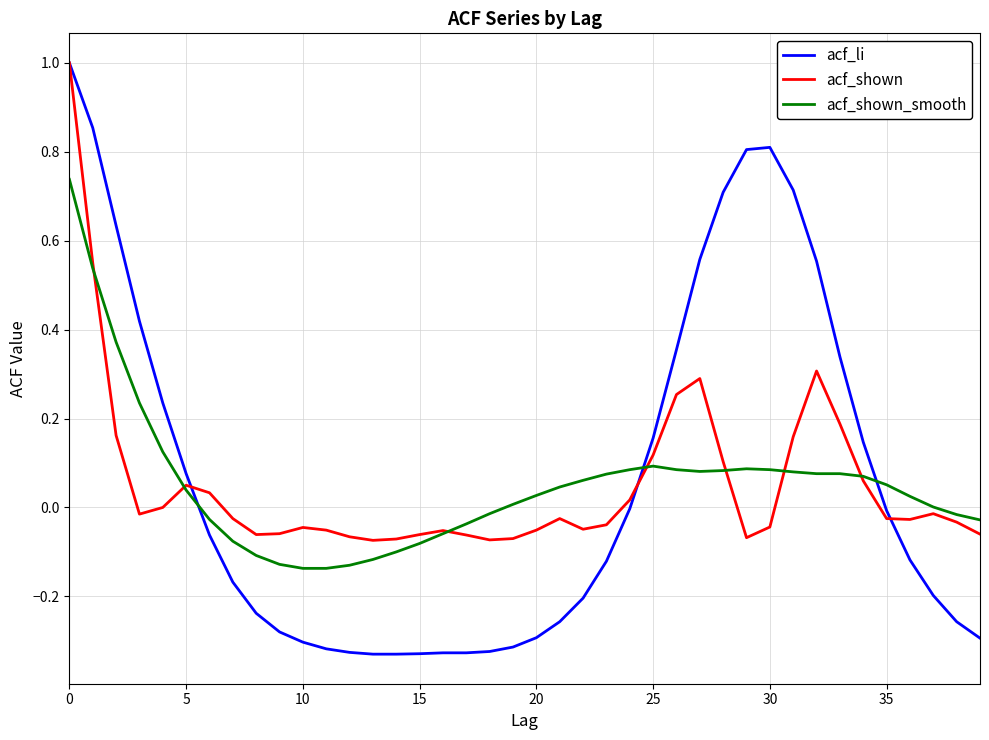

Which series has the largest range (max minus min)?

acf_li